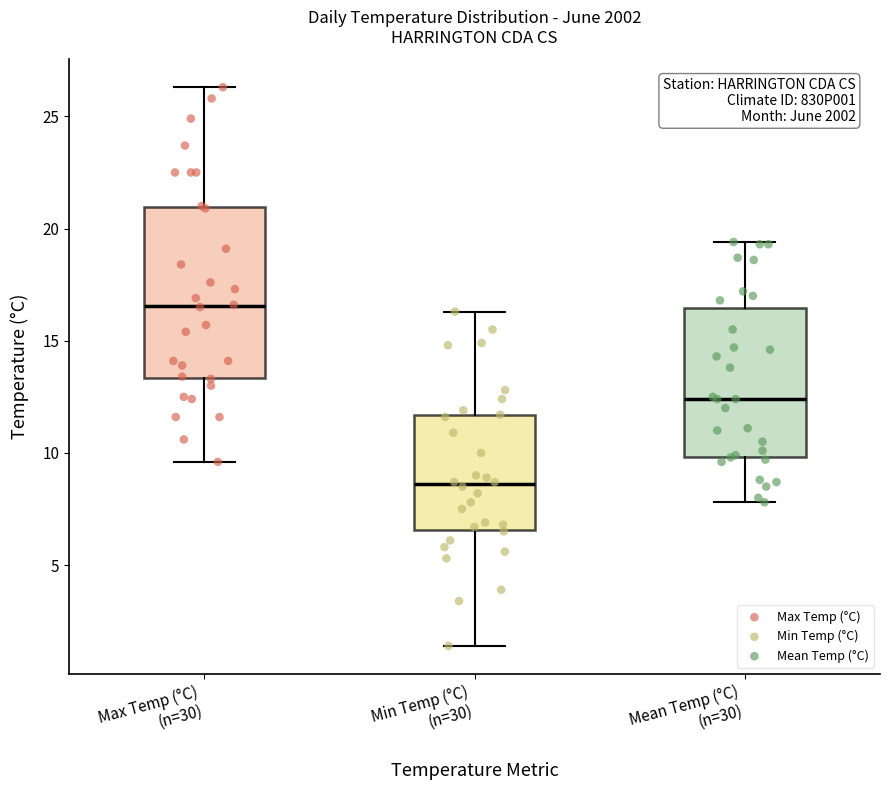

Where does the lower whisker of the box for Max Temp (°C) (n=30) end on the y-axis? The values are not printed on the chart, so give them approximately, as read against the axis.

9.5